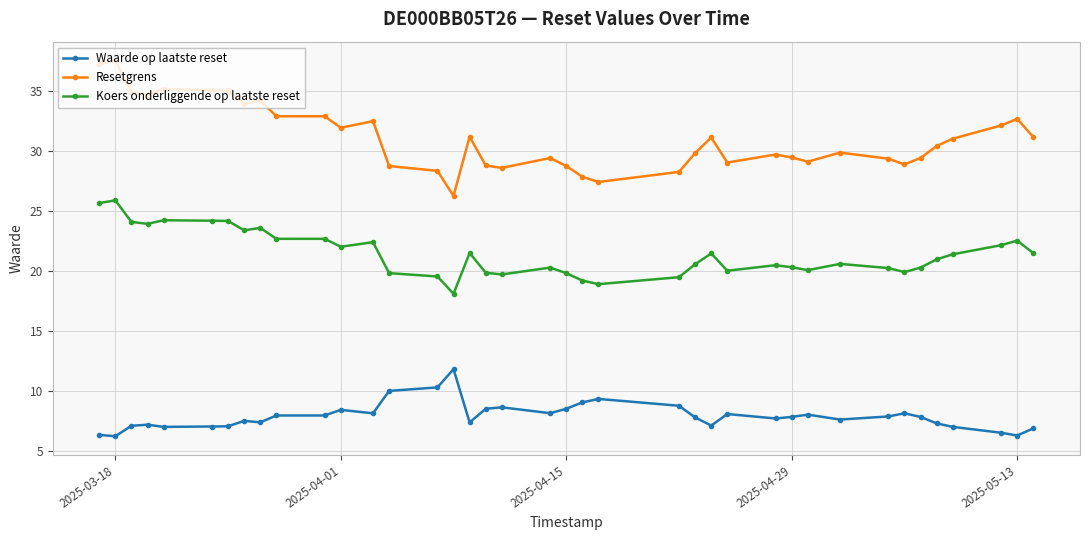

What is the difference between the second highest and minimum values in the Koers onderliggende op laatste reset series?

7.6